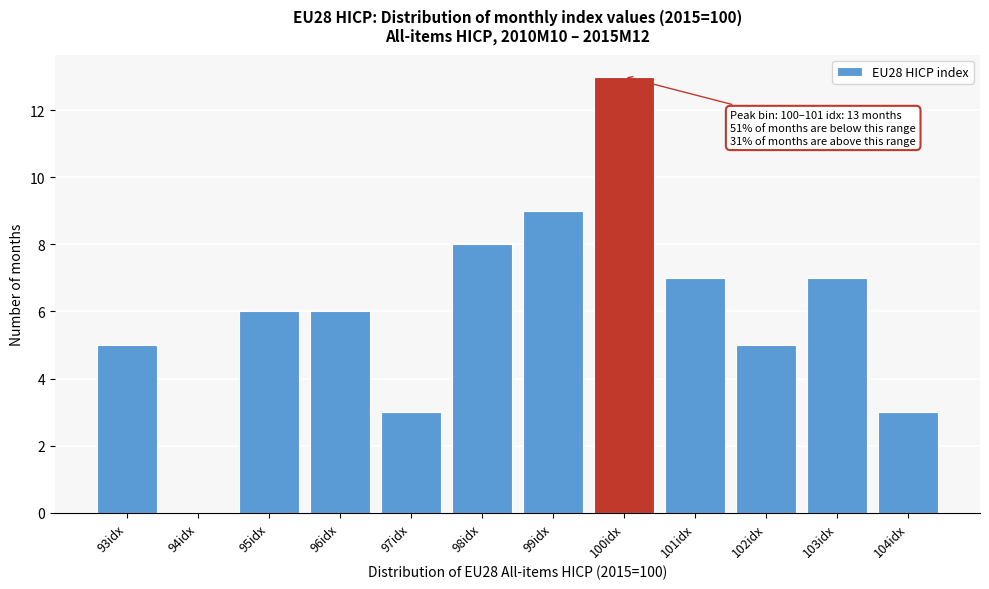

Reading left to right, what are all the values shown in this chart?

93idx=5	94idx=0	95idx=6	96idx=6	97idx=3	98idx=8	99idx=9	100idx=13	101idx=7	102idx=5	103idx=7	104idx=3